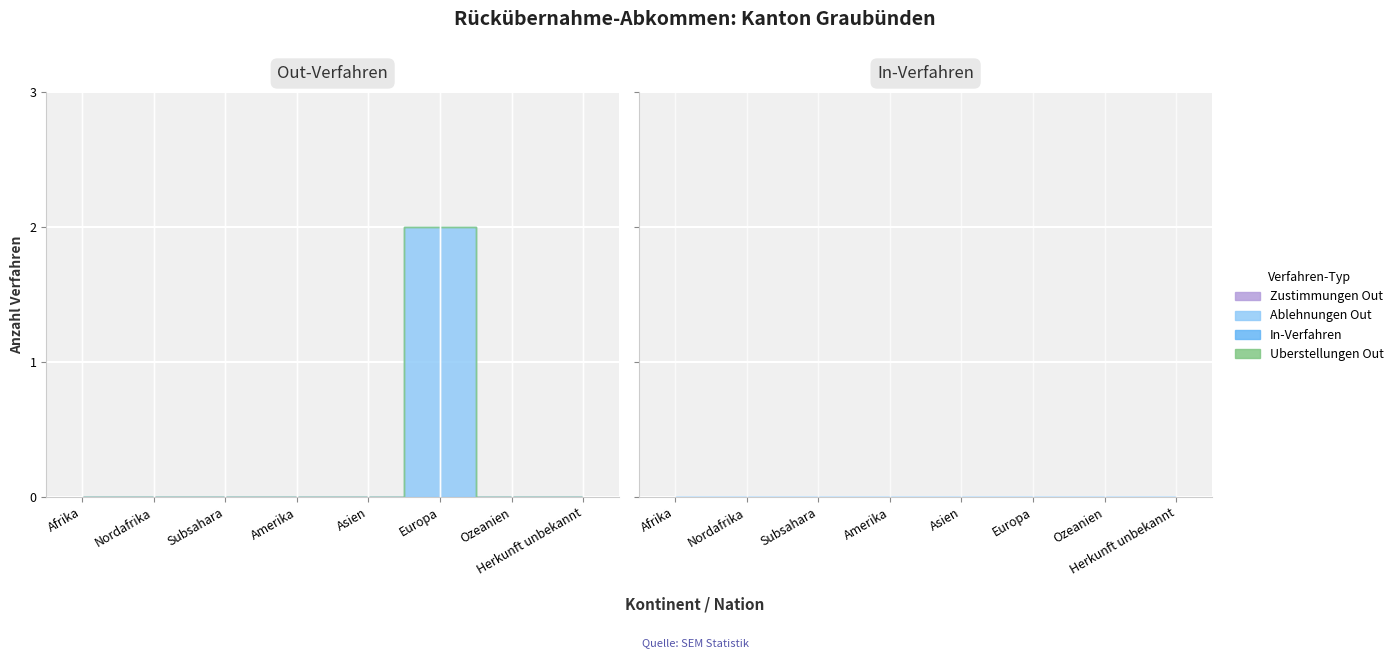

True or false: Uberstellungen Out has more than 0 interior local peaks.

False